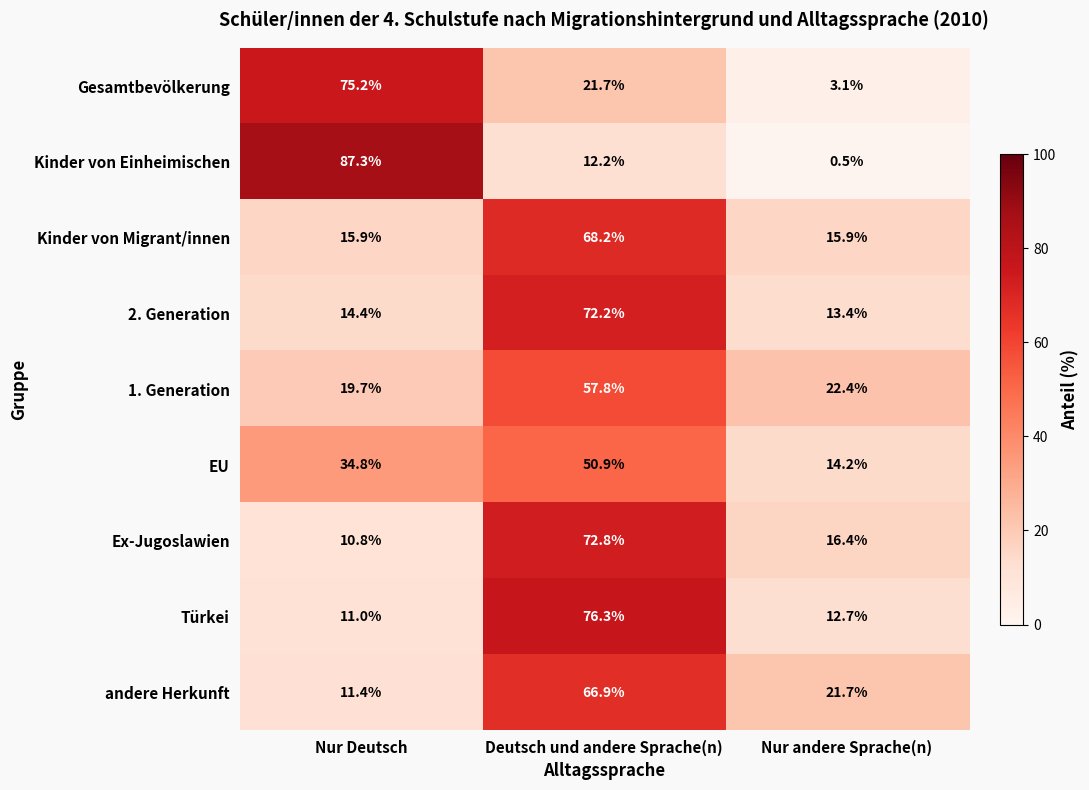

What is the smallest value displayed?

0.5